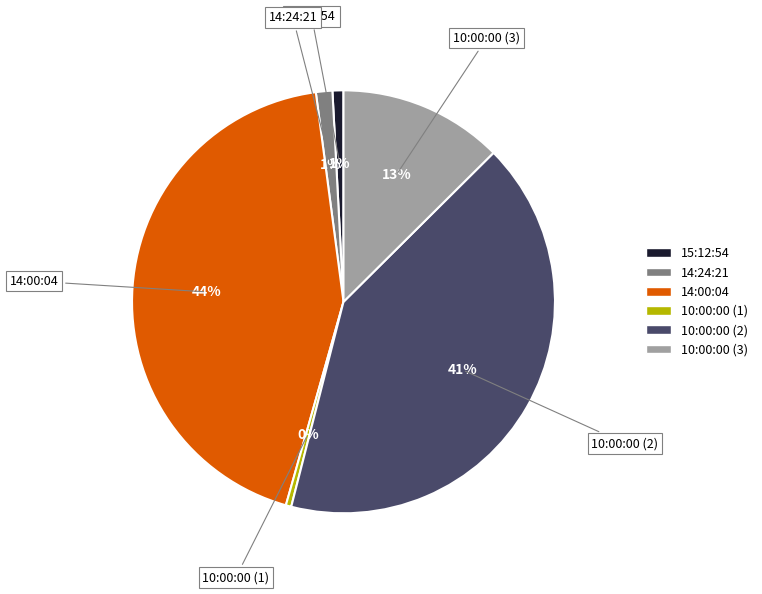

Is it true that 10:00:00 (1) is 7% of the pie?

False